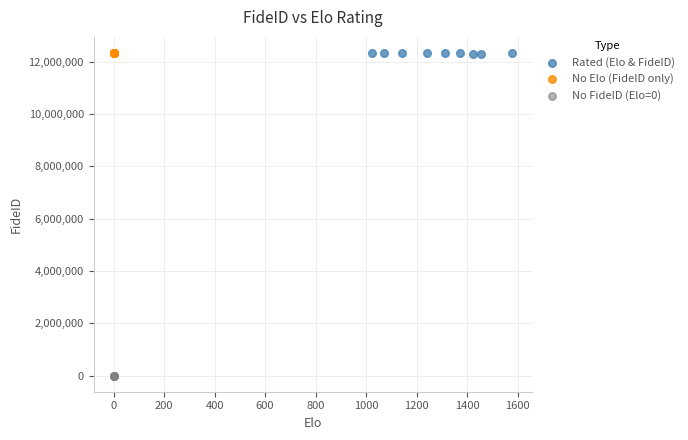

Which series contains the lowest Y value?

No FideID (Elo=0)